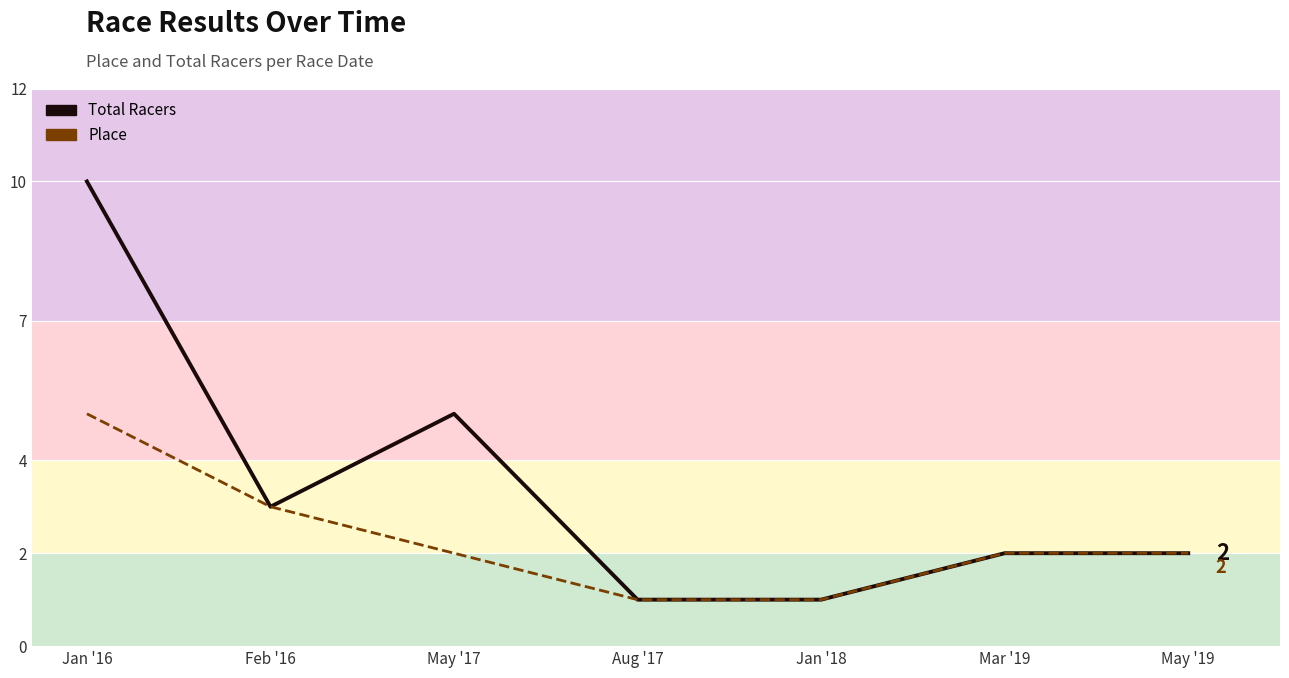

At how many categories does at least one series exceed 9?

1